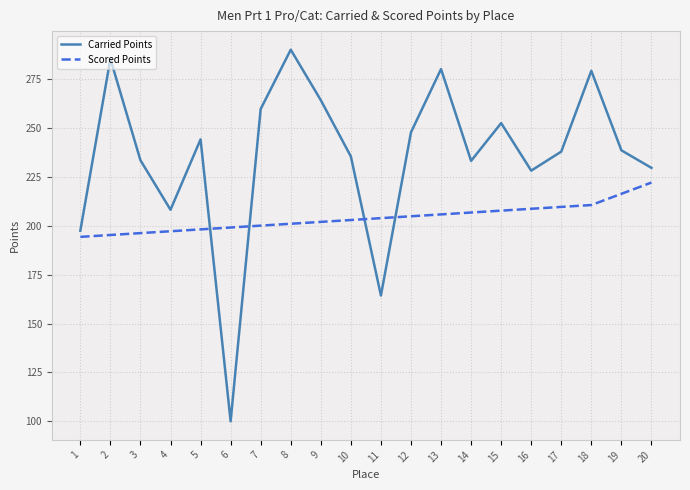

What is the difference between the maximum and second lowest values in the Carried Points series?

125.7